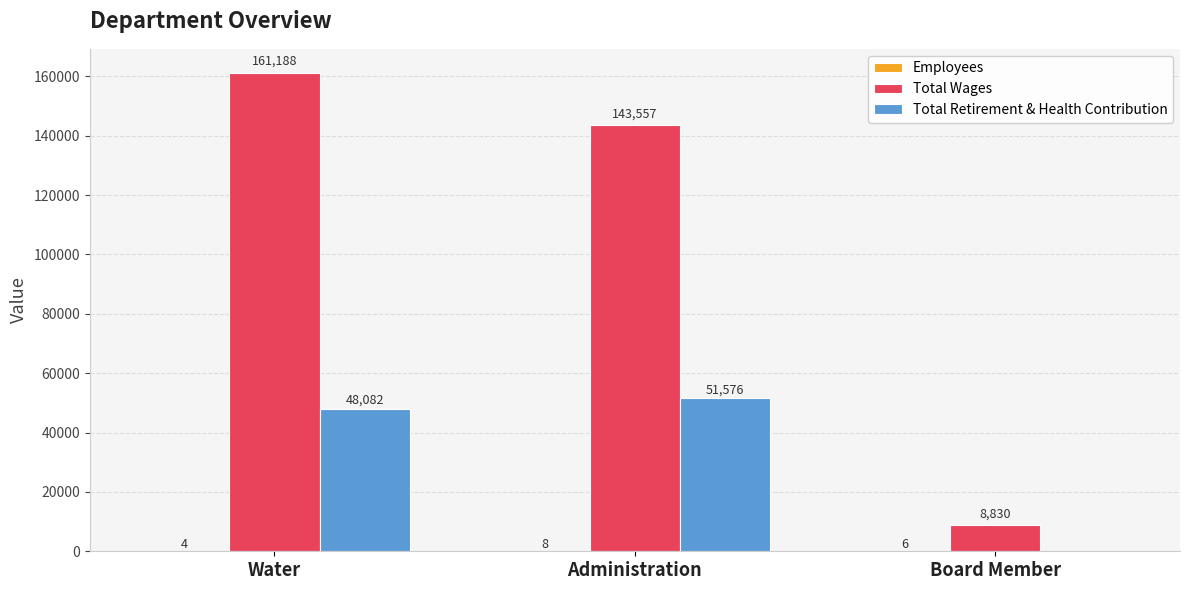

How many series are shown in this chart?

3